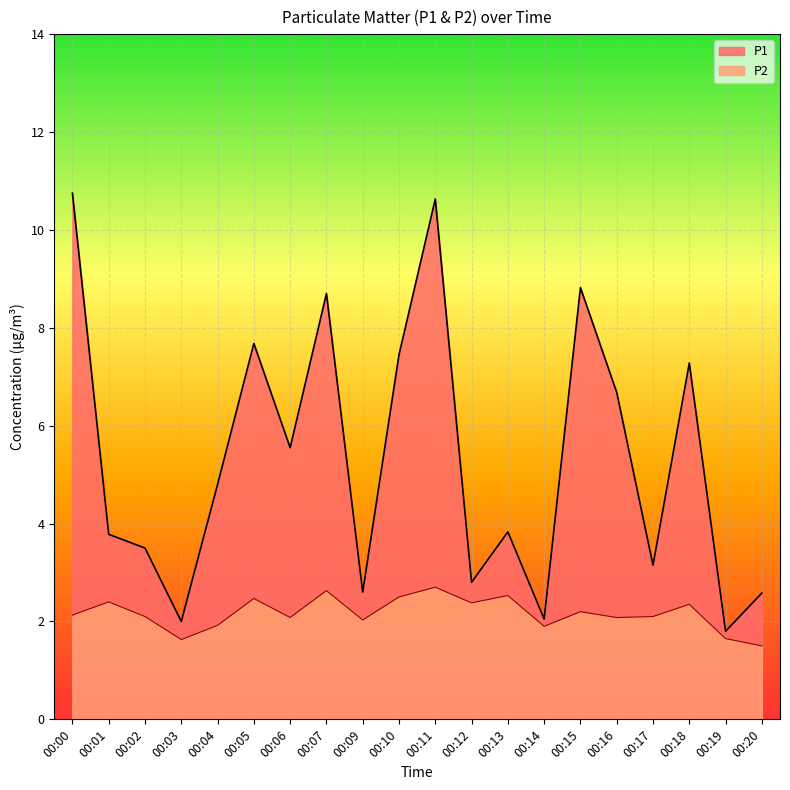

What is the difference between the second highest and second lowest values in the P1 series?

8.6